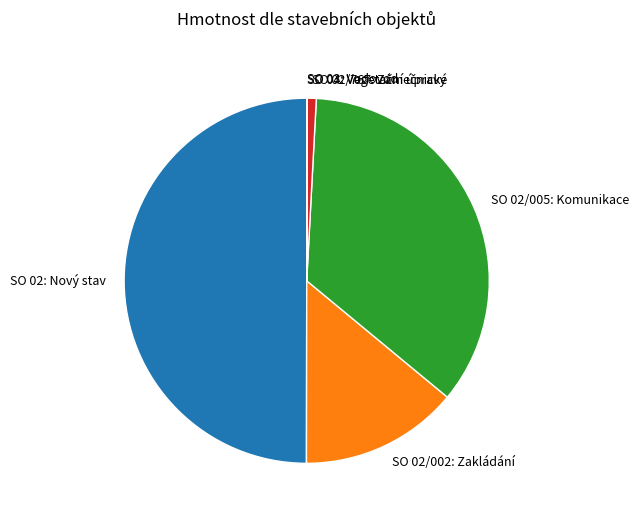

Do SO 02/005: Komunikace and SO 02: Nový stav together represent more than half of the pie?

Yes